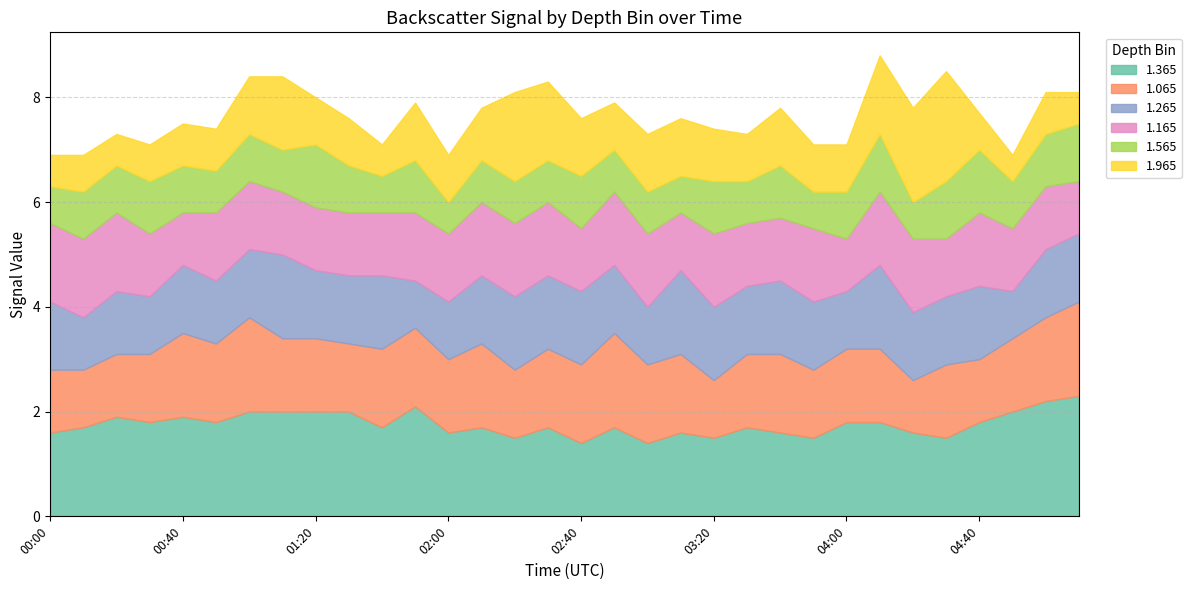

At which label does 1.165 reach its peak?

00:00